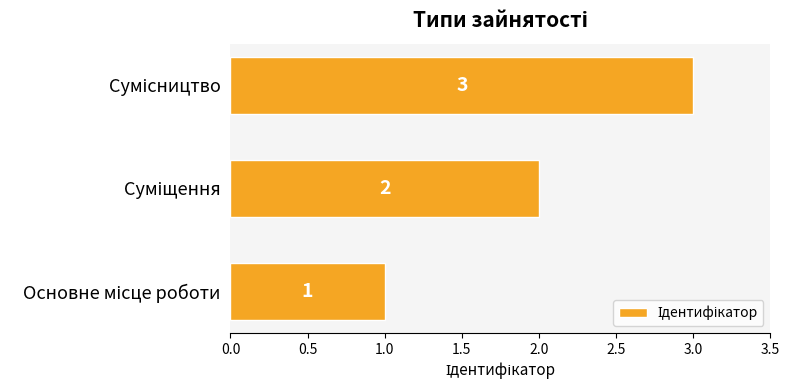

What is the maximum value shown in the chart?

3